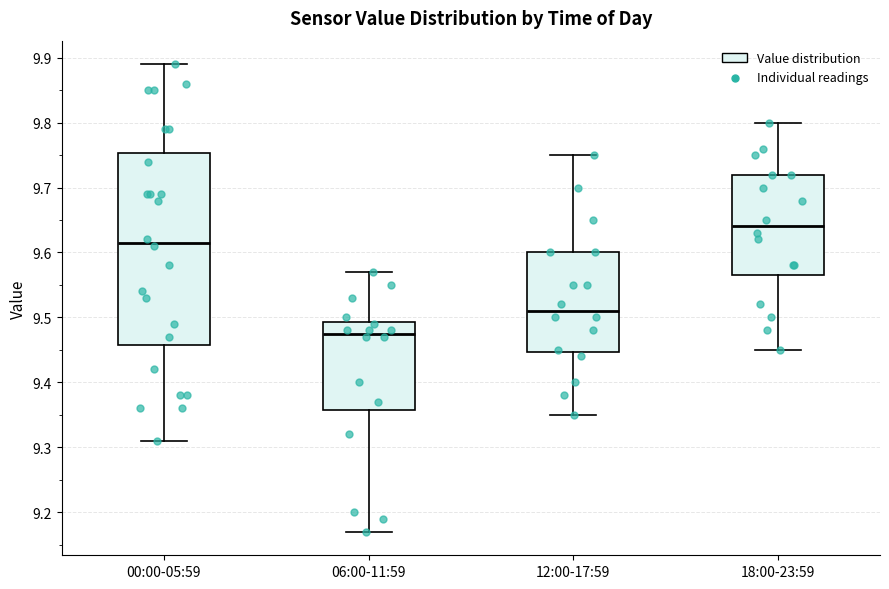

Where is the upper edge of the box for 12:00-17:59 on the y-axis? The values are not printed on the chart, so give them approximately, as read against the axis.

9.60